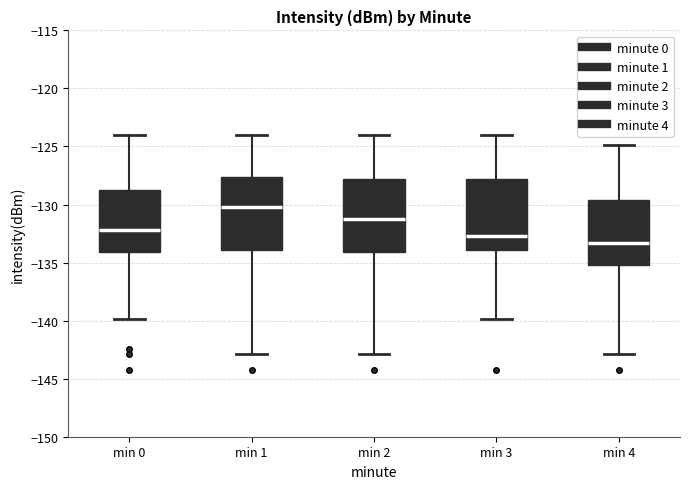

Where does the median line of the box for min 4 sit on the y-axis? The values are not printed on the chart, so give them approximately, as read against the axis.

-133.5